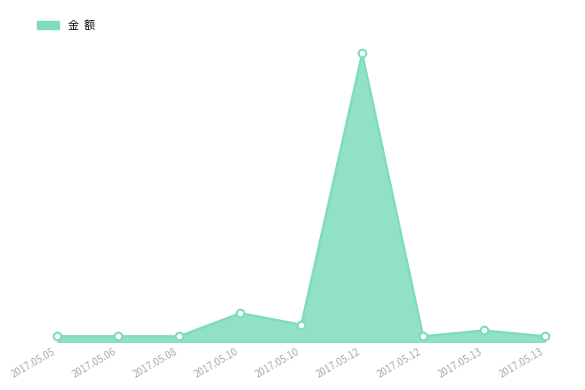

What is the change in value from 2017.05.06 to 2017.05.10?

+400